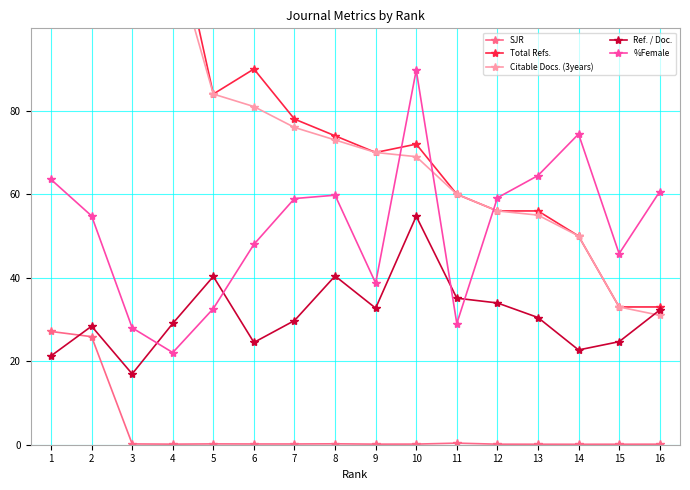

Is this an area chart (filled region under the line)?

No